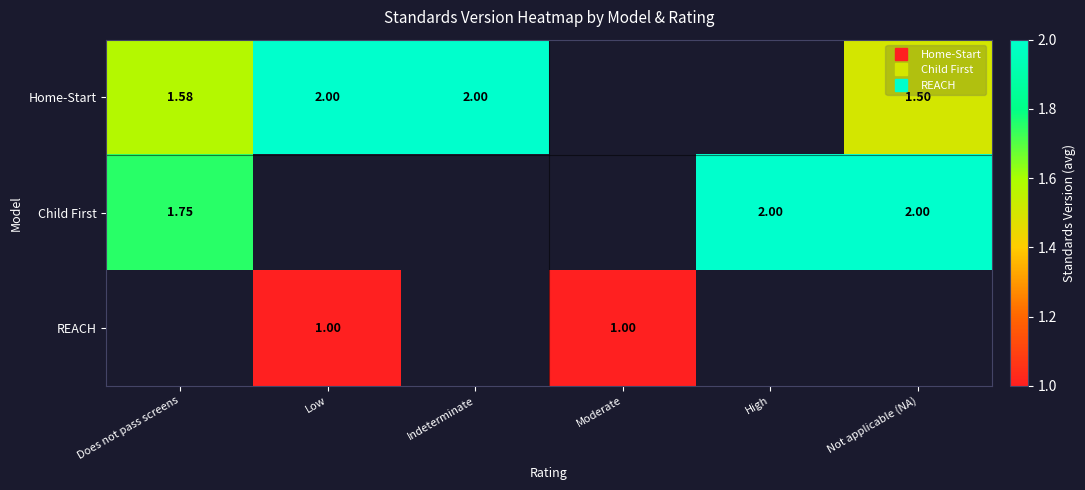

At how many categories does at least one series exceed 1?

5